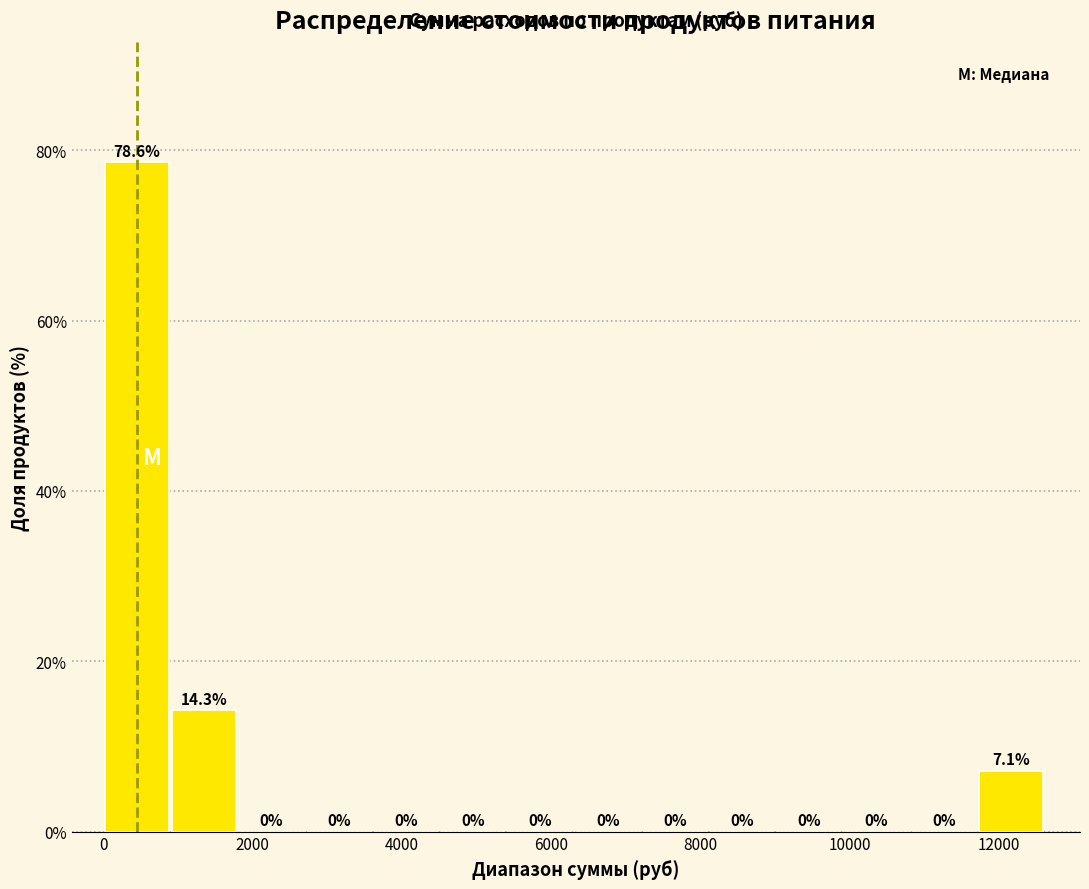

What is the height of the bar covering 11800 to 12600 on the x-axis? The bar edges are not printed on the chart, so give them approximately, as read against the axis.

7.1